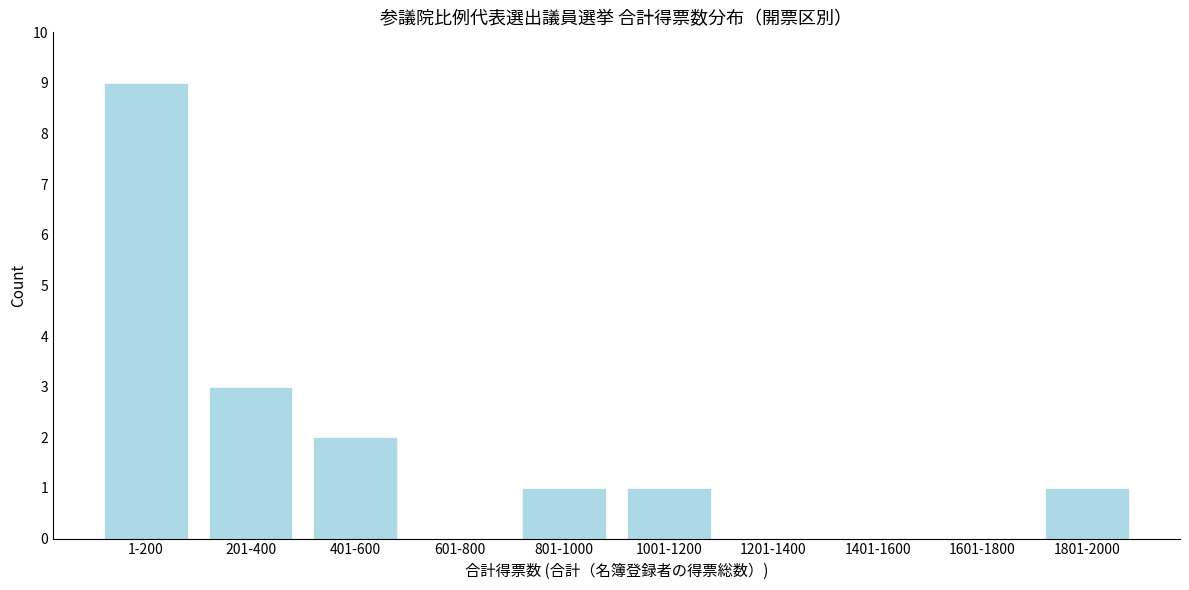

Reading right to left, what are all the values shown in this chart?

1801-2000=1	1601-1800=0	1401-1600=0	1201-1400=0	1001-1200=1	801-1000=1	601-800=0	401-600=2	201-400=3	1-200=9